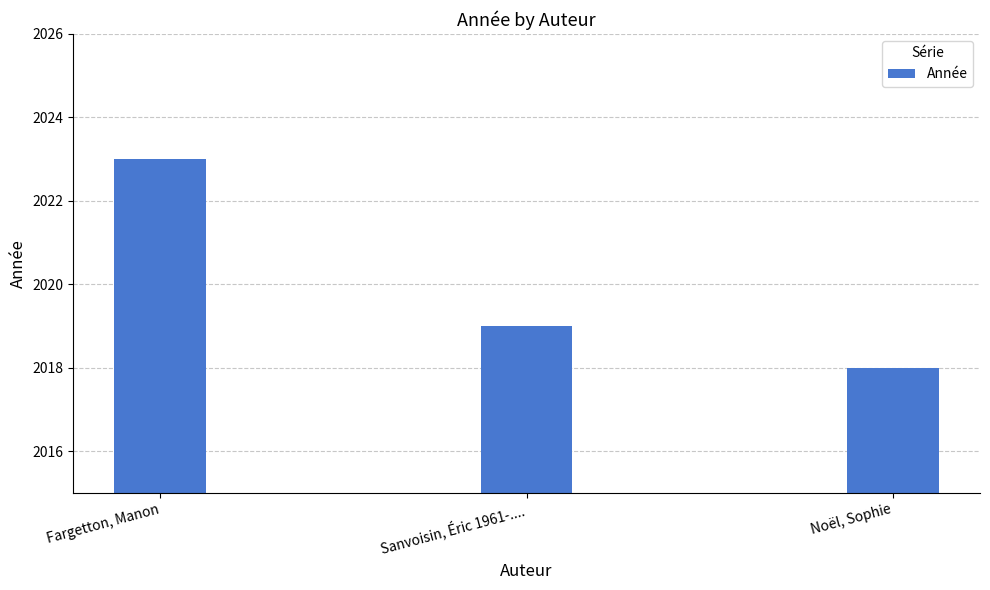

What is the value of the 3rd bar from the left?

2018